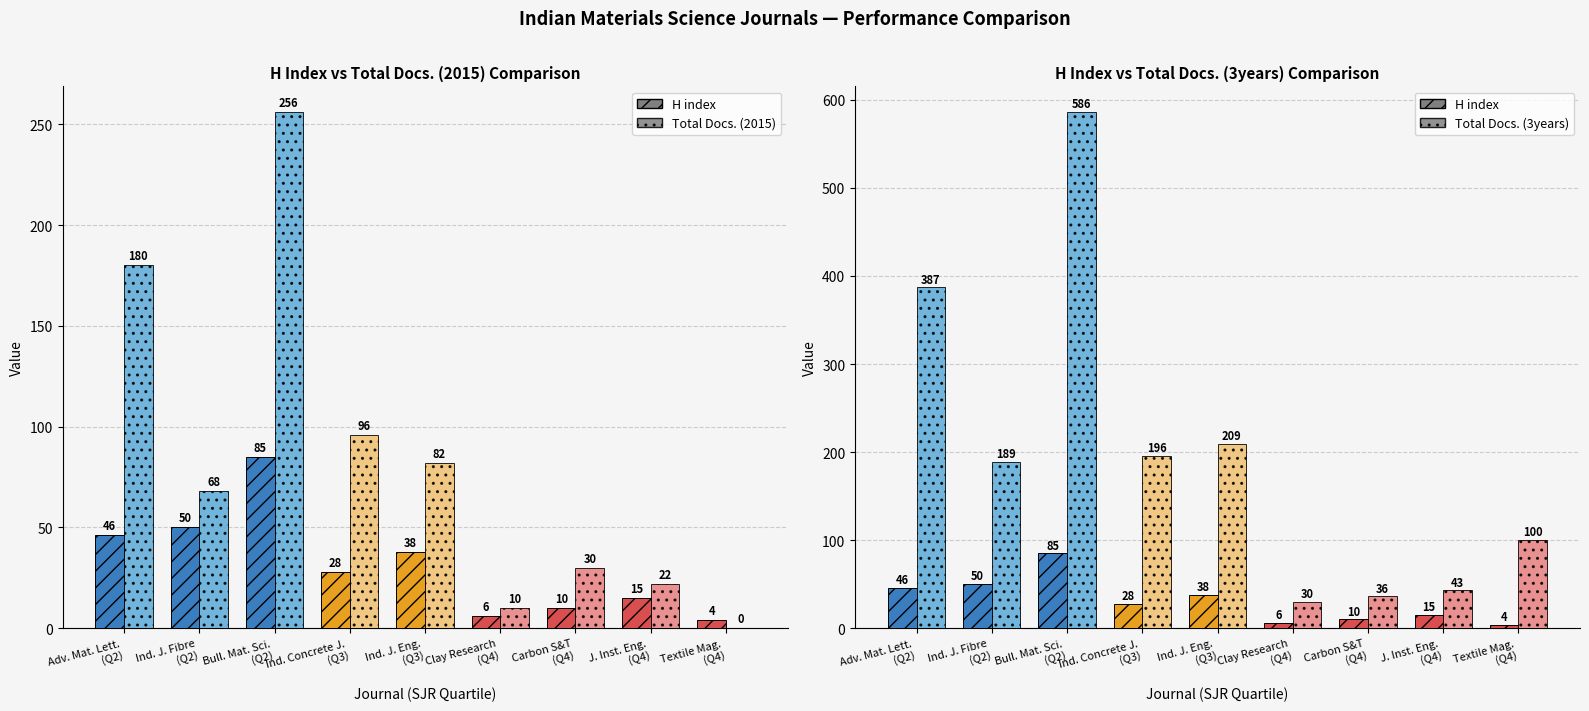

List the series in order of their overall mean, highest first.

Total Docs. (3years), Total Docs. (2015), H index